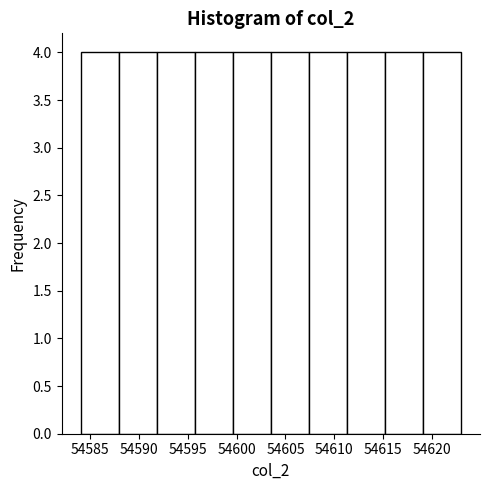

Reading left to right, list every bar in this chart as the range it spans on the x-axis followed by its height. Neither the bar edges nor the heights are printed on the chart, so give them approximately, as read against the axes.

54584.0 to 54587.9: 4
54587.9 to 54591.8: 4
54591.8 to 54595.7: 4
54595.7 to 54599.6: 4
54599.6 to 54603.5: 4
54603.5 to 54607.4: 4
54607.4 to 54611.3: 4
54611.3 to 54615.2: 4
54615.2 to 54619.1: 4
54619.1 to 54623.0: 4